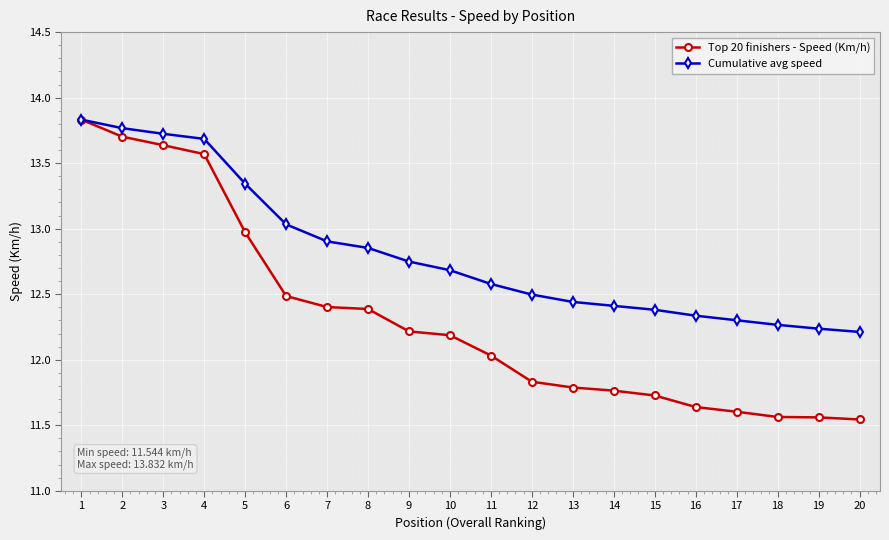

What is the difference between the maximum and minimum values in the Cumulative avg speed series?

1.6